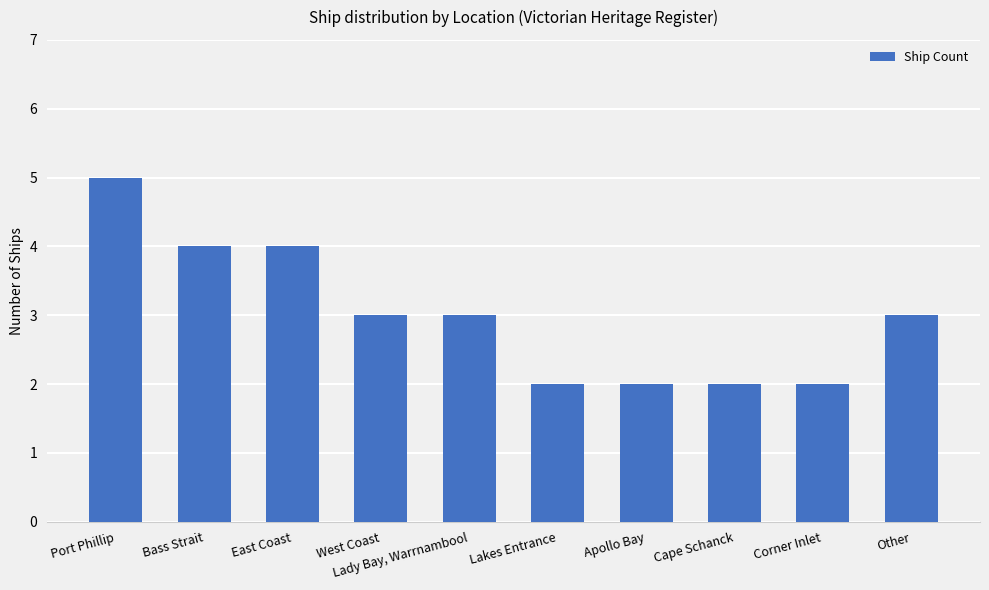

At which category does the chart reach its peak across all series?

Port Phillip